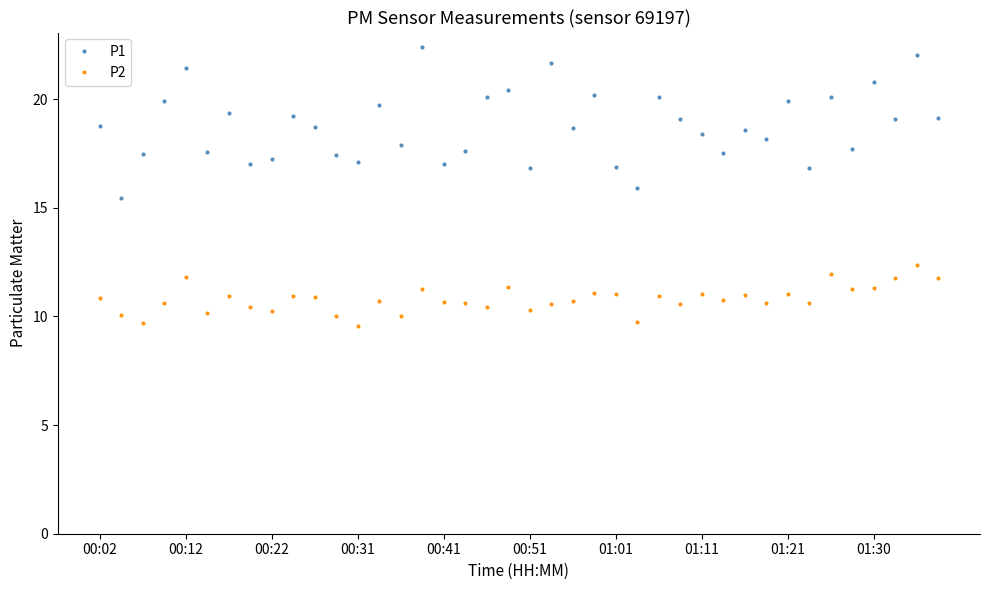

What is the smallest value displayed?

9.6